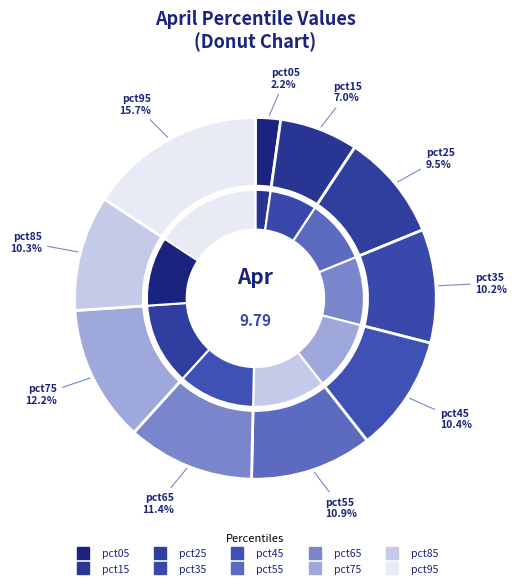

How many slices are in this pie chart?

10